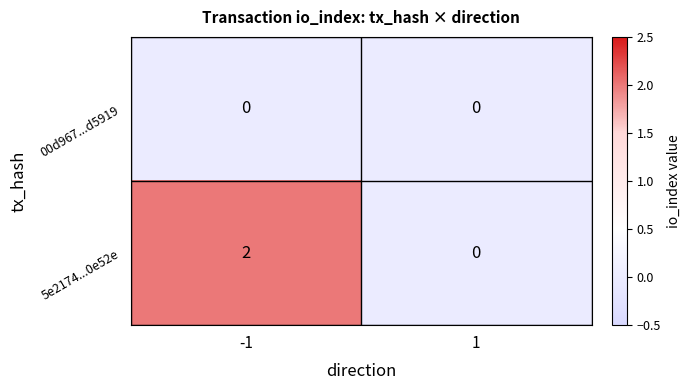

How many series are shown in this chart?

2